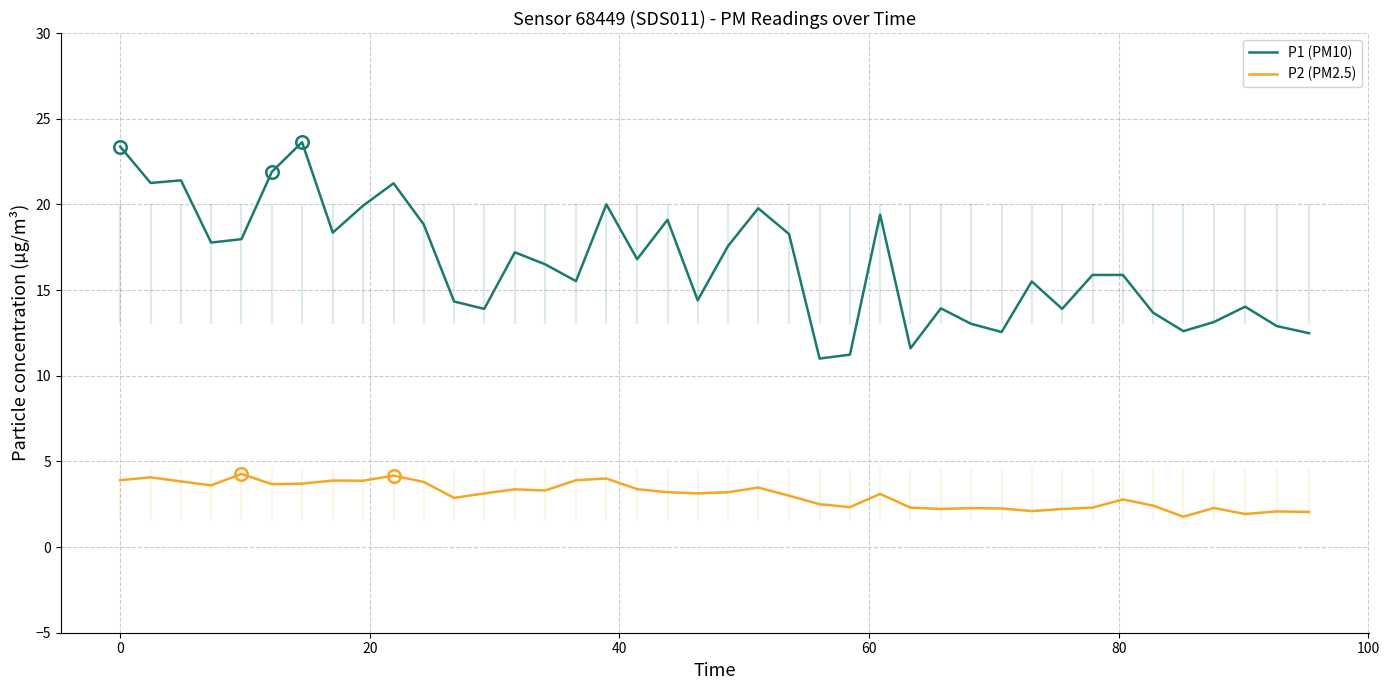

Which series has the largest total across all categories?

P1 (PM10)